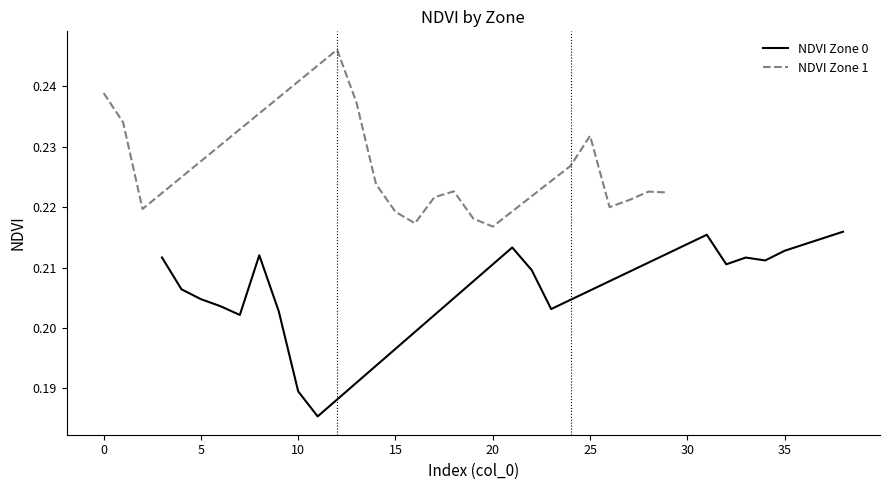

How many lines are shown in the chart?

2